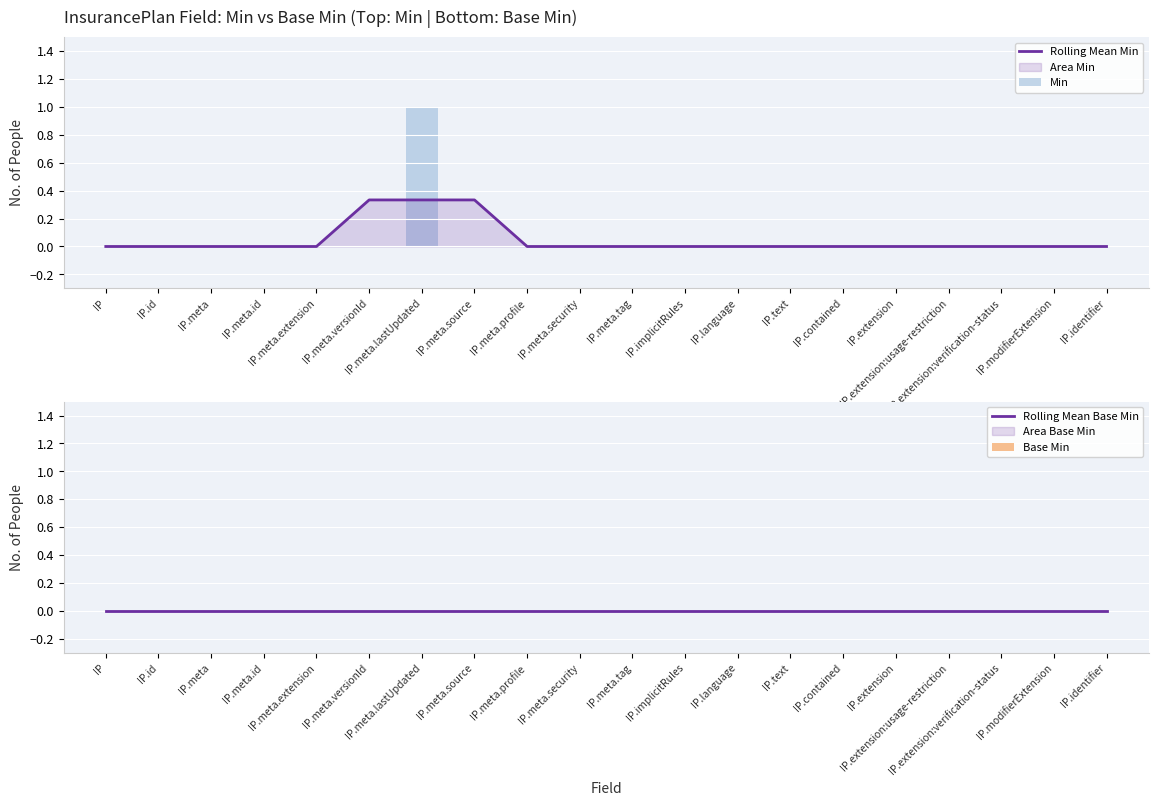

Reading left to right, extract all data points from this chart.

Rolling Mean Min: IP=0.0	IP.id=0.0	IP.meta=0.0	IP.meta.id=0.0	IP.meta.extension=0.0	IP.meta.versionId=0.3	IP.meta.lastUpdated=0.3	IP.meta.source=0.3	IP.meta.profile=0.0	IP.meta.security=0.0	IP.meta.tag=0.0	IP.implicitRules=0.0	IP.language=0.0	IP.text=0.0	IP.contained=0.0	IP.extension=0.0	IP.extension:usage-restriction=0.0	IP.extension:verification-status=0.0	IP.modifierExtension=0.0	IP.identifier=0.0
Min: IP=0.0	IP.id=0.0	IP.meta=0.0	IP.meta.id=0.0	IP.meta.extension=0.0	IP.meta.versionId=0.0	IP.meta.lastUpdated=1.0	IP.meta.source=0.0	IP.meta.profile=0.0	IP.meta.security=0.0	IP.meta.tag=0.0	IP.implicitRules=0.0	IP.language=0.0	IP.text=0.0	IP.contained=0.0	IP.extension=0.0	IP.extension:usage-restriction=0.0	IP.extension:verification-status=0.0	IP.modifierExtension=0.0	IP.identifier=0.0
Rolling Mean Base Min: IP=0.0	IP.id=0.0	IP.meta=0.0	IP.meta.id=0.0	IP.meta.extension=0.0	IP.meta.versionId=0.0	IP.meta.lastUpdated=0.0	IP.meta.source=0.0	IP.meta.profile=0.0	IP.meta.security=0.0	IP.meta.tag=0.0	IP.implicitRules=0.0	IP.language=0.0	IP.text=0.0	IP.contained=0.0	IP.extension=0.0	IP.extension:usage-restriction=0.0	IP.extension:verification-status=0.0	IP.modifierExtension=0.0	IP.identifier=0.0
Base Min: IP=0.0	IP.id=0.0	IP.meta=0.0	IP.meta.id=0.0	IP.meta.extension=0.0	IP.meta.versionId=0.0	IP.meta.lastUpdated=0.0	IP.meta.source=0.0	IP.meta.profile=0.0	IP.meta.security=0.0	IP.meta.tag=0.0	IP.implicitRules=0.0	IP.language=0.0	IP.text=0.0	IP.contained=0.0	IP.extension=0.0	IP.extension:usage-restriction=0.0	IP.extension:verification-status=0.0	IP.modifierExtension=0.0	IP.identifier=0.0